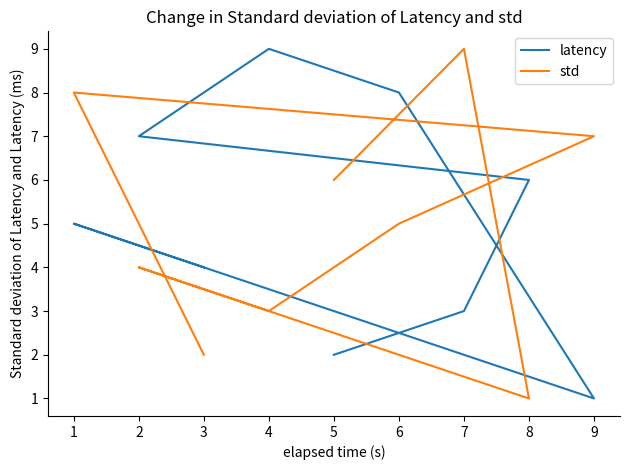

At how many categories does at least one series exceed 4?

8